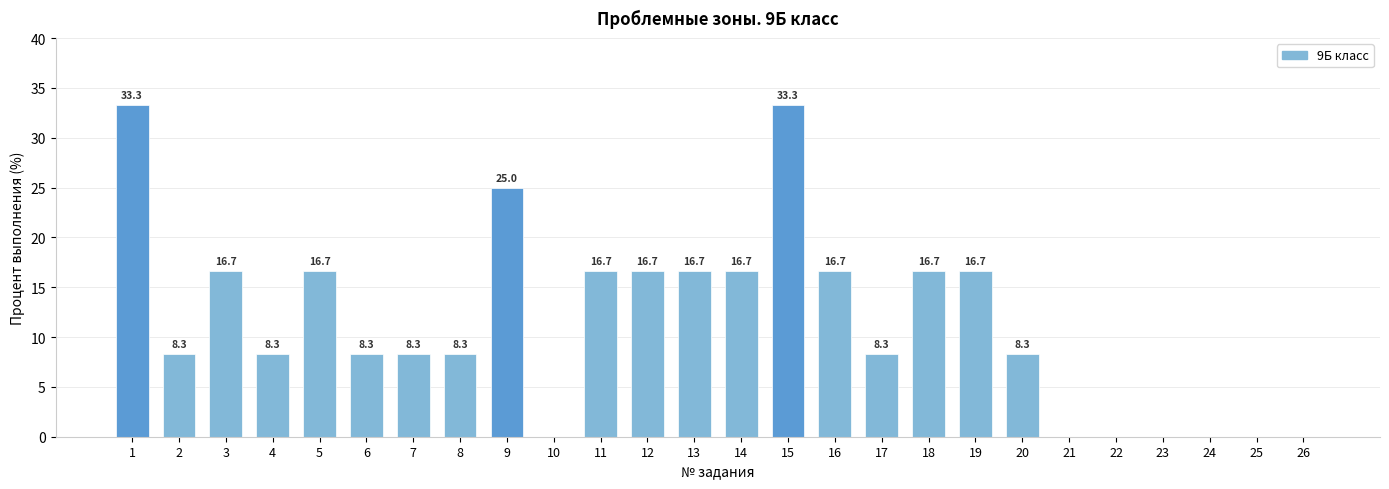

Read the value at 20.

8.3